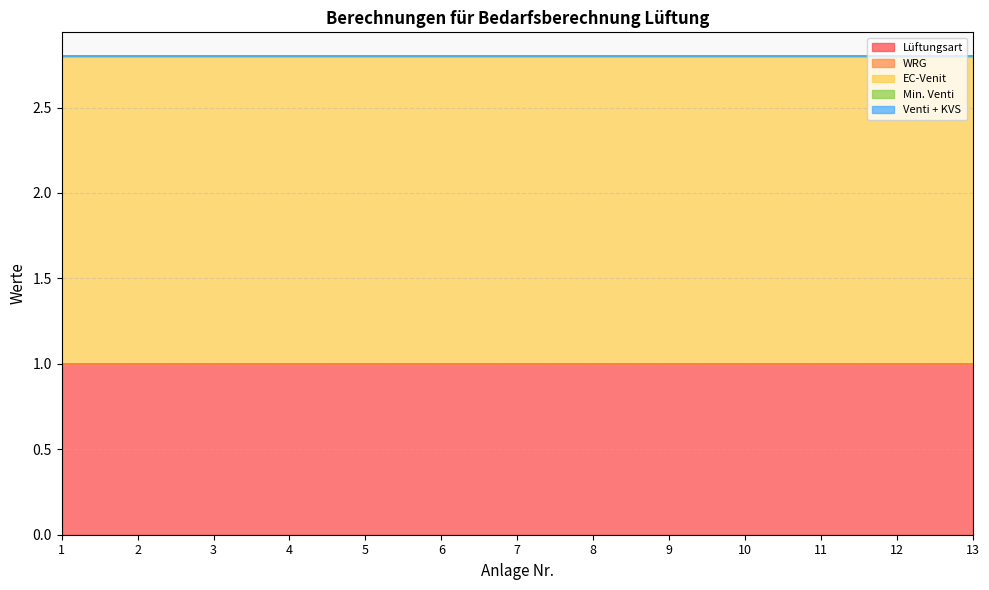

True or false: Lüftungsart has a value of 1.0 at 9.

True